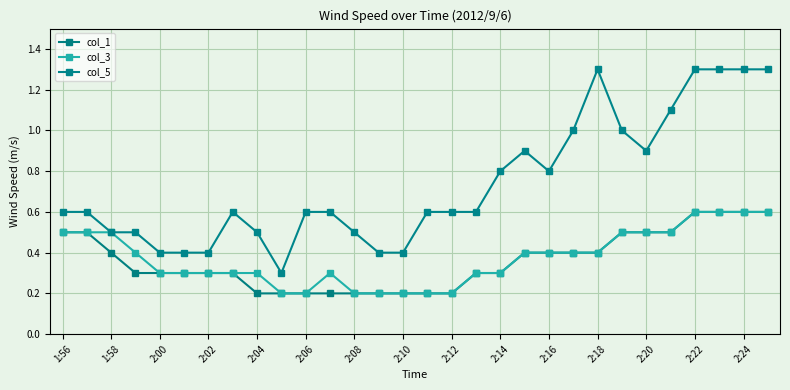

At which category does the chart reach its peak across all series?

2:18